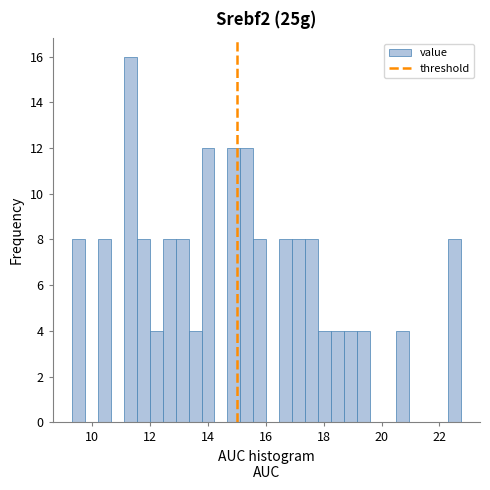

Around what value on the x-axis is the tallest bar? Give the approximate position of its centre, as read against the axis.

11.4